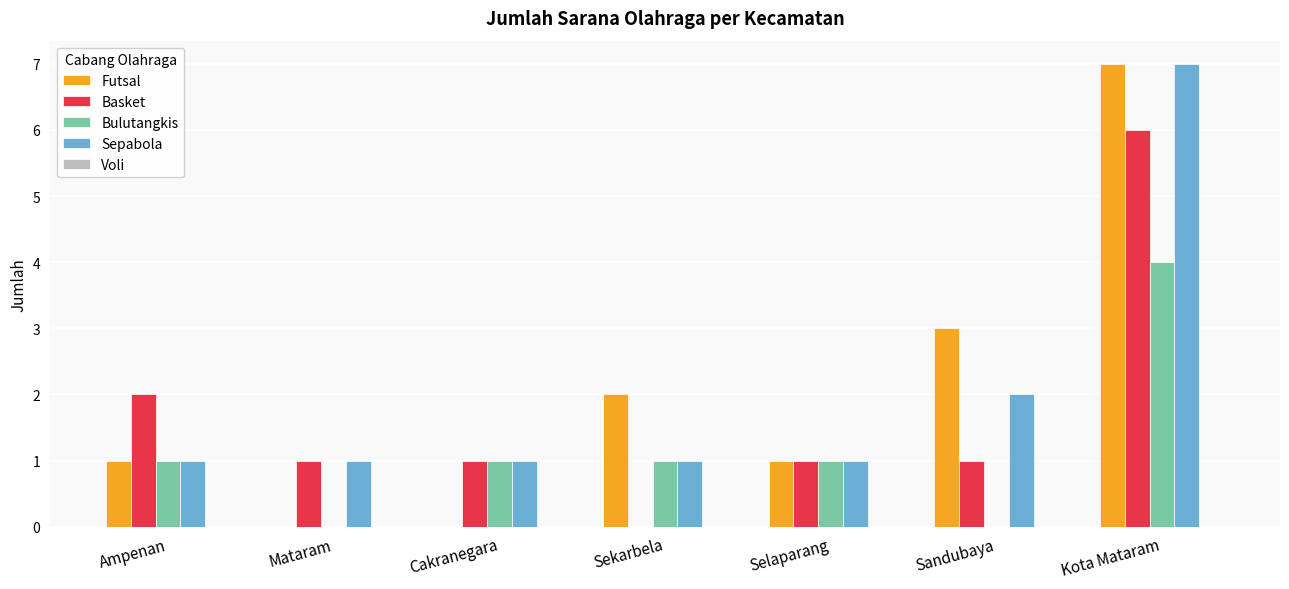

What is the sum of all Basket values?

12